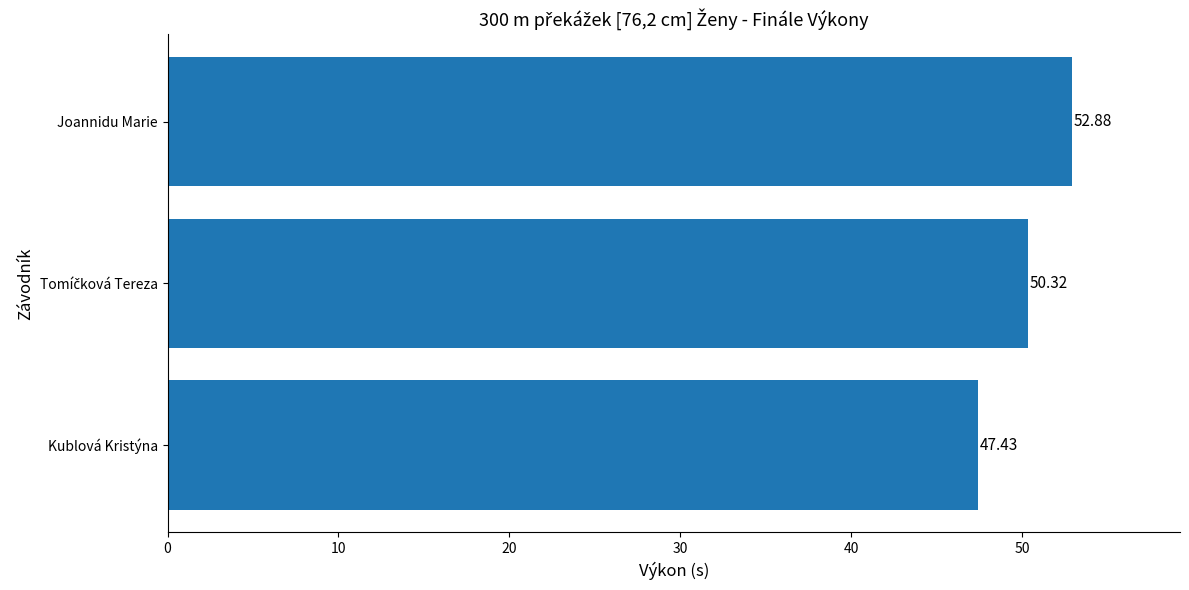

What is the average value?

50.2